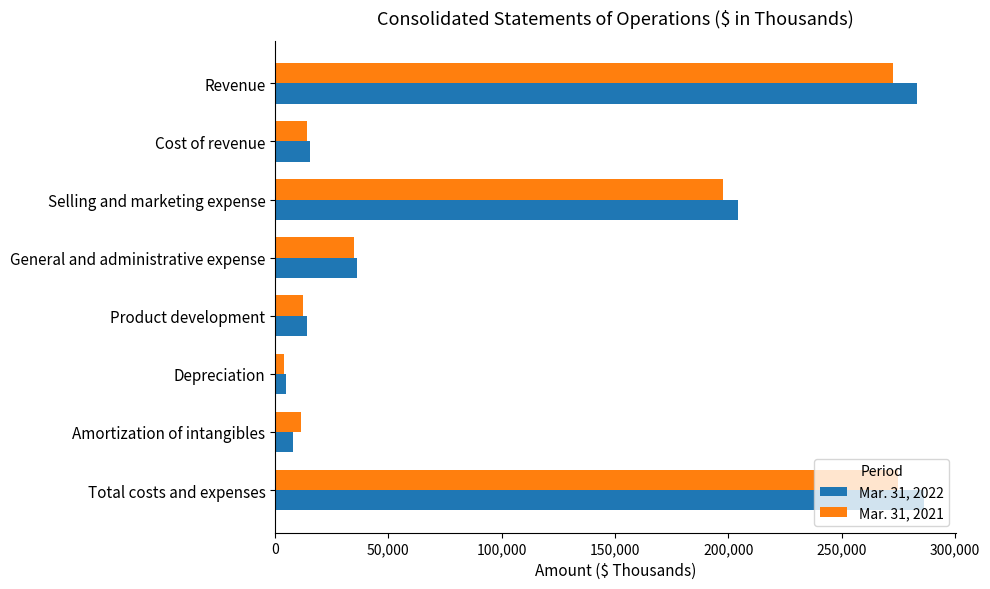

Which series changed the most between Revenue and Selling and marketing expense?

Mar. 31, 2022